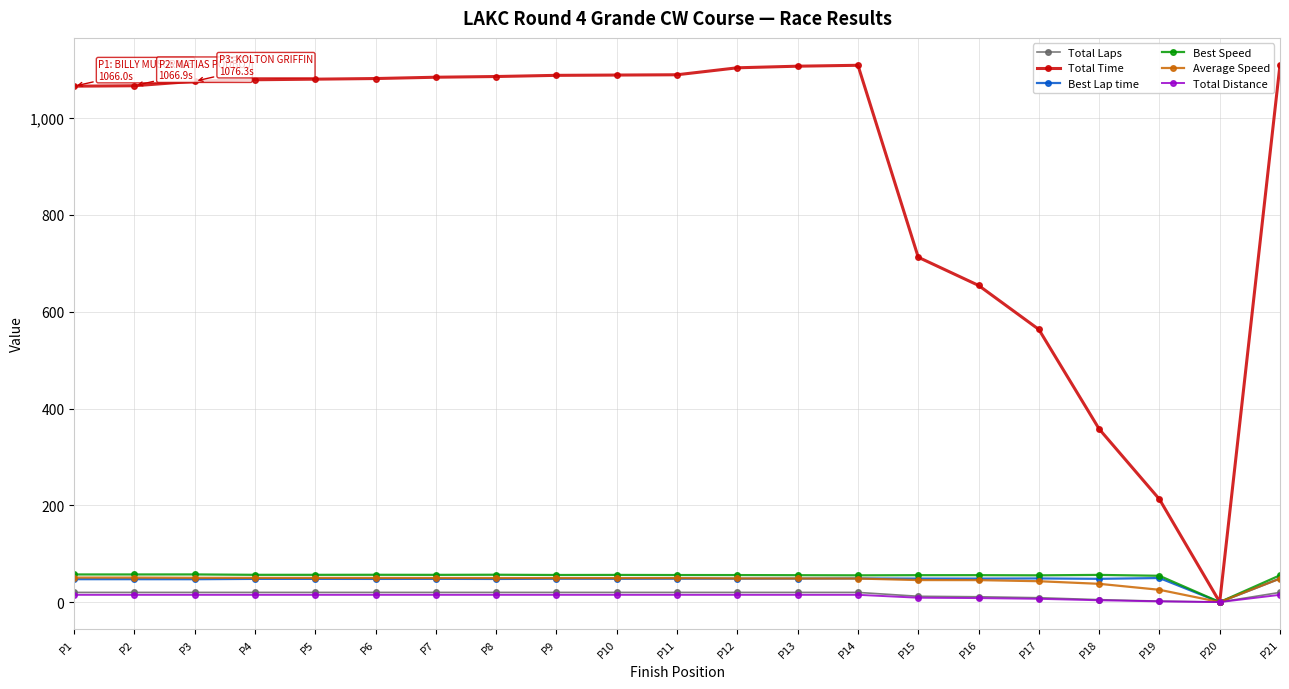

What is the value of the Total Time point at the 11th from the left?

1089.6